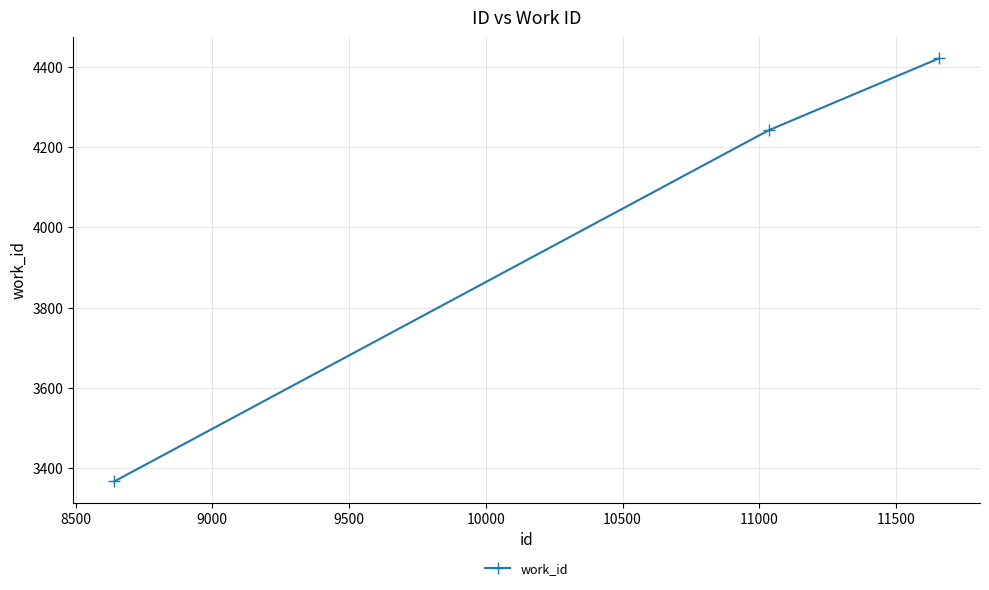

What is the greatest value displayed?

4421